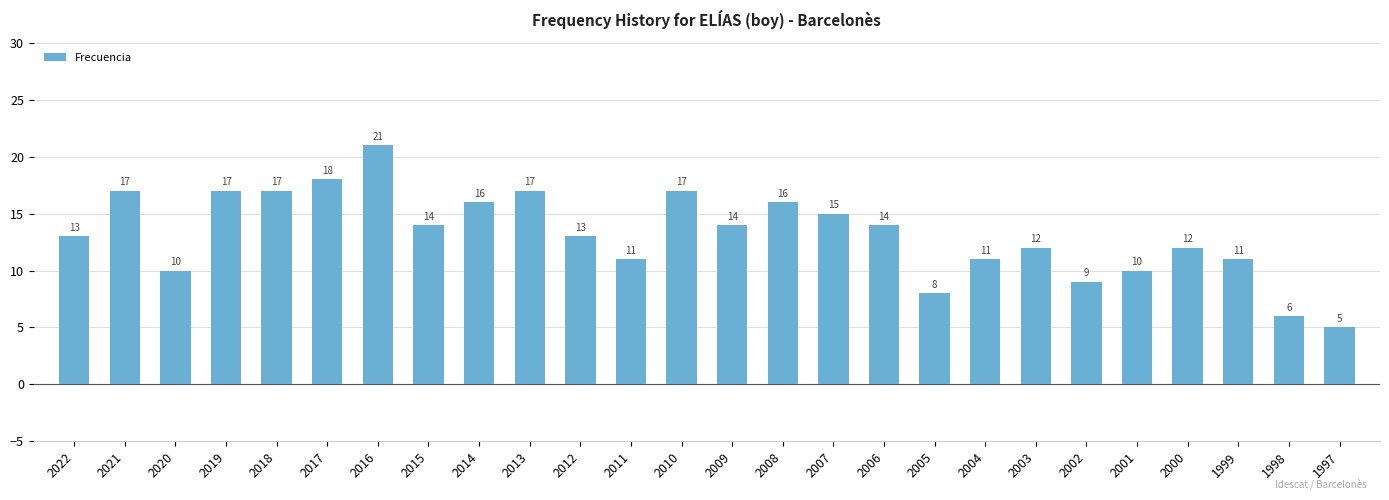

What is the change in value from 2016 to 2014?

-5